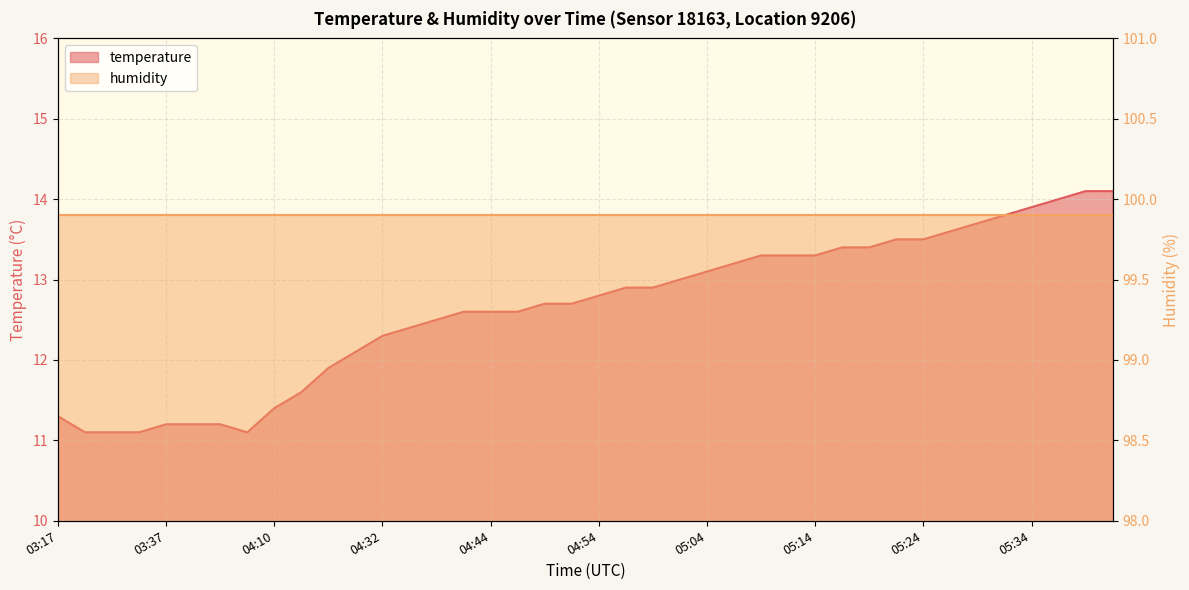

Reading left to right, transcribe all the data shown in this chart.

03:17=11.3	03:27=11.1	03:31=11.1	03:34=11.1	03:37=11.2	03:40=11.2	03:43=11.2	03:53=11.1	04:10=11.4	04:16=11.6	04:23=11.9	04:29=12.1	04:32=12.3	04:35=12.4	04:38=12.5	04:41=12.6	04:44=12.6	04:47=12.6	04:49=12.7	04:52=12.7	04:54=12.8	04:57=12.9	04:59=12.9	05:02=13.0	05:04=13.1	05:07=13.2	05:09=13.3	05:12=13.3	05:14=13.3	05:17=13.4	05:19=13.4	05:22=13.5	05:24=13.5	05:26=13.6	05:29=13.7	05:31=13.8	05:34=13.9	05:36=14.0	05:39=14.1	05:41=14.1